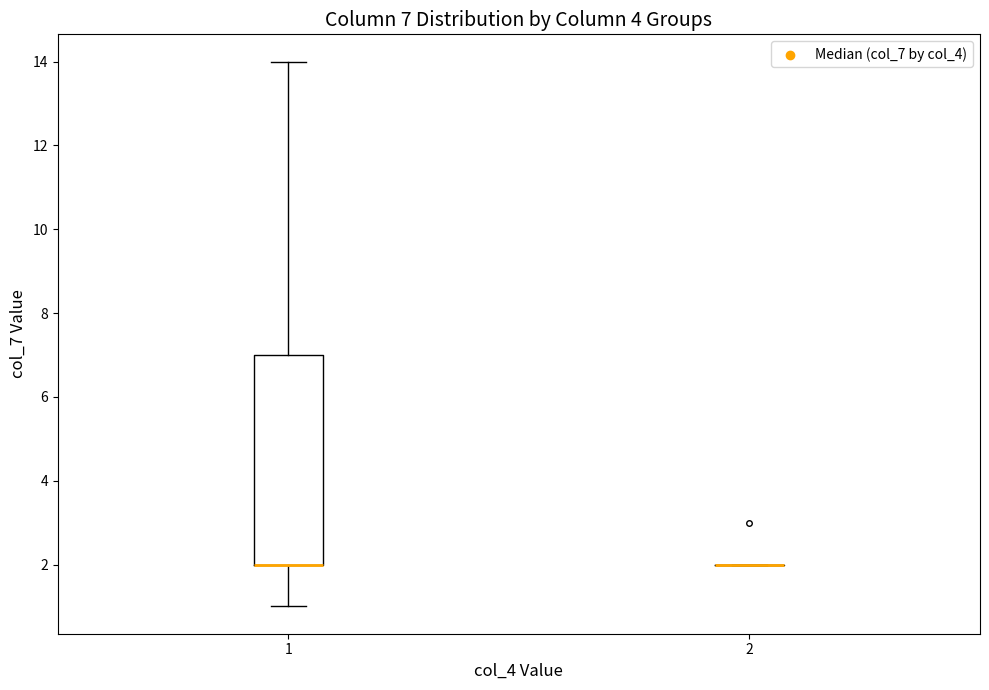

Comparing the boxes themselves (not the whiskers), which one is the tallest?

1